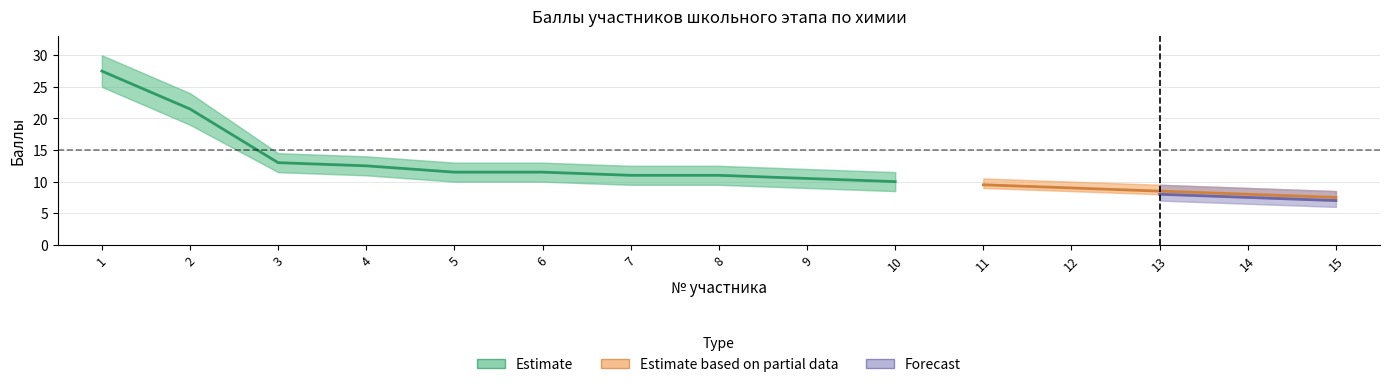

At how many categories does at least one series exceed 10?

9